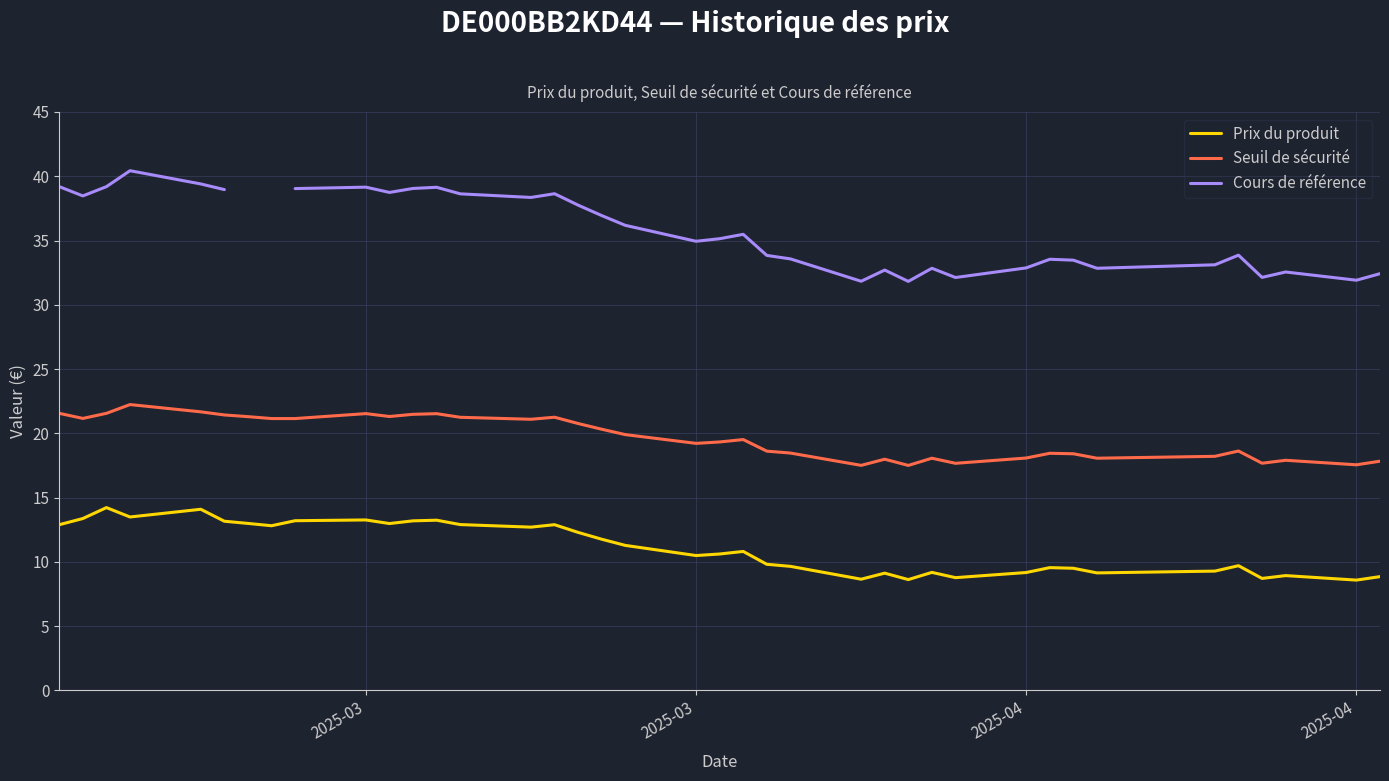

How many lines are shown in the chart?

3